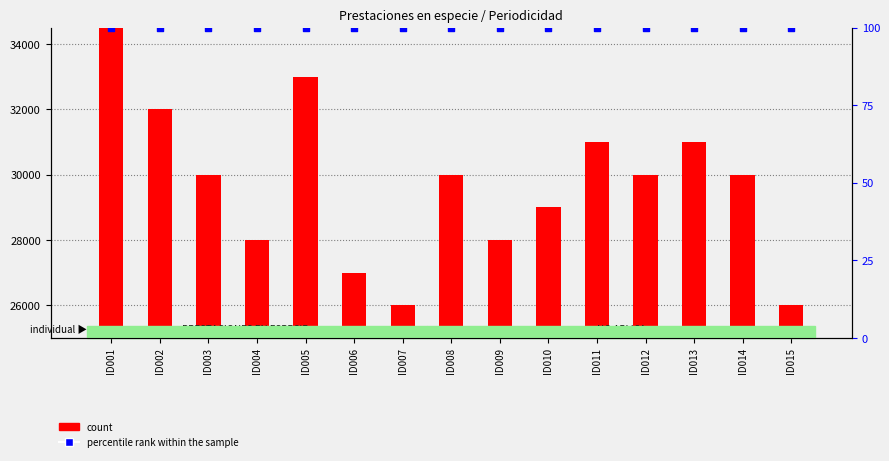

At which category is the sum across all series the highest?

ID001